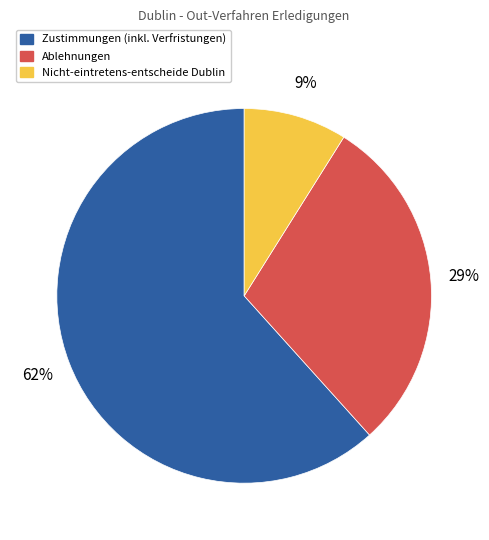

How many segments does this pie chart have?

3